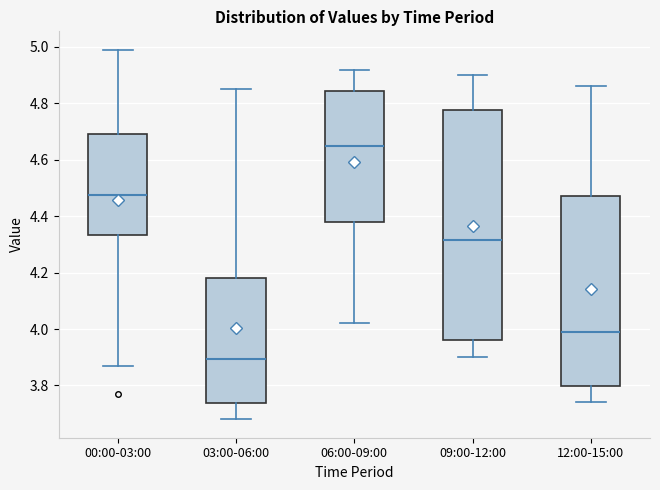

Reading left to right, read every box against the y-axis: the position of its median line, the range the box covers, and the ends of its whiskers. The values are not printed on the chart, so give them approximately, as read against the axis.

00:00-03:00: median 4.48, box 4.34 to 4.70, whiskers 3.88 to 5.00
03:00-06:00: median 3.90, box 3.74 to 4.18, whiskers 3.68 to 4.86
06:00-09:00: median 4.66, box 4.38 to 4.84, whiskers 4.02 to 4.92
09:00-12:00: median 4.32, box 3.96 to 4.78, whiskers 3.90 to 4.90
12:00-15:00: median 4.00, box 3.80 to 4.48, whiskers 3.74 to 4.86